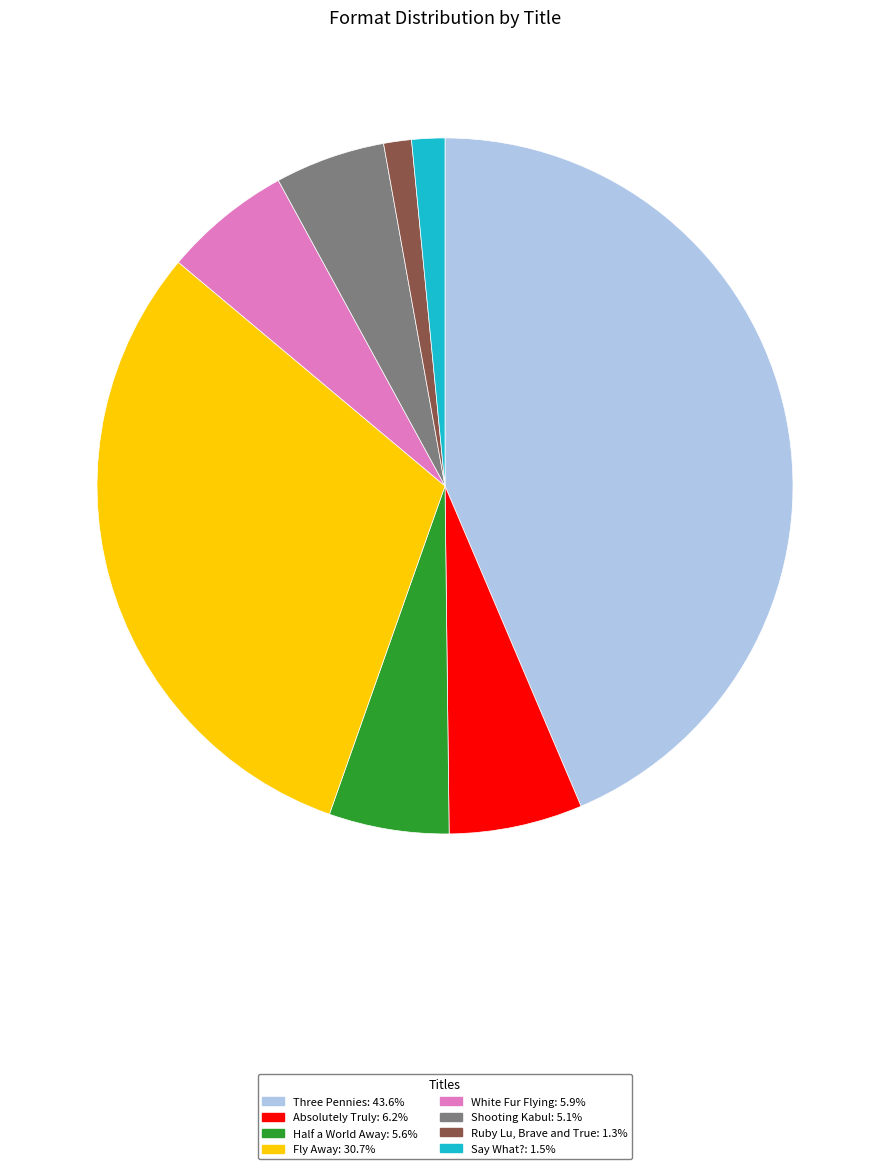

Combined, do Shooting Kabul: 5.1% and Half a World Away: 5.6% account for over 50%?

No